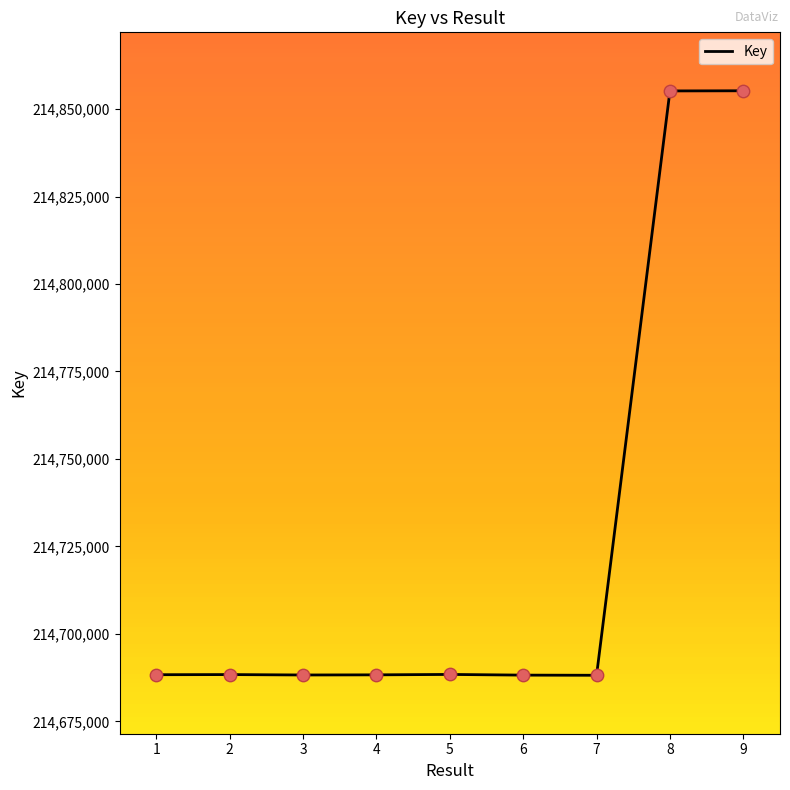

Which has a higher value, 9 or 4?

9